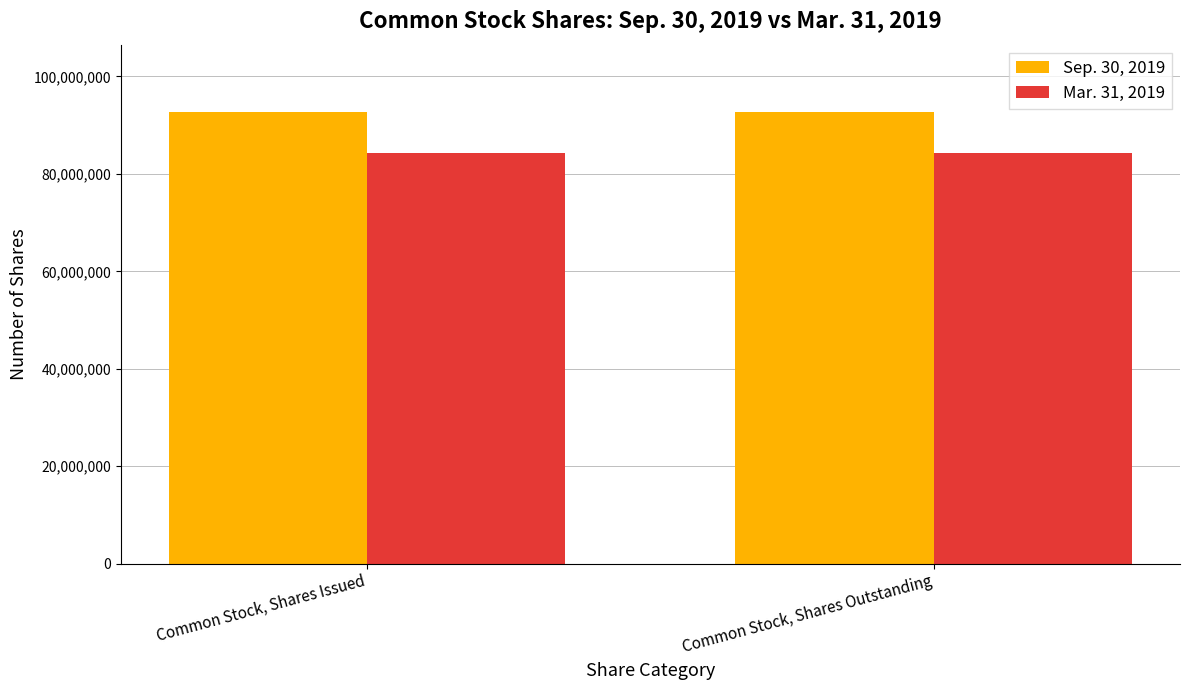

What is the lowest value of the Sep. 30, 2019 series?

92625158